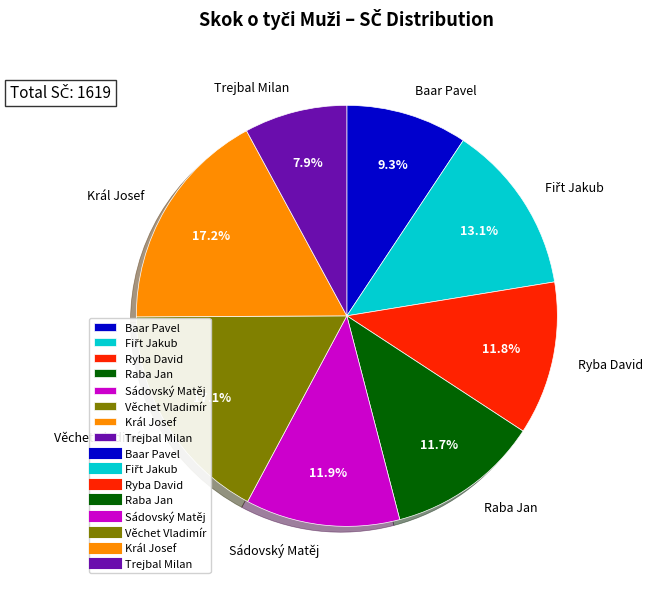

To the nearest percent, what percentage of the pie is Trejbal Milan?

8%